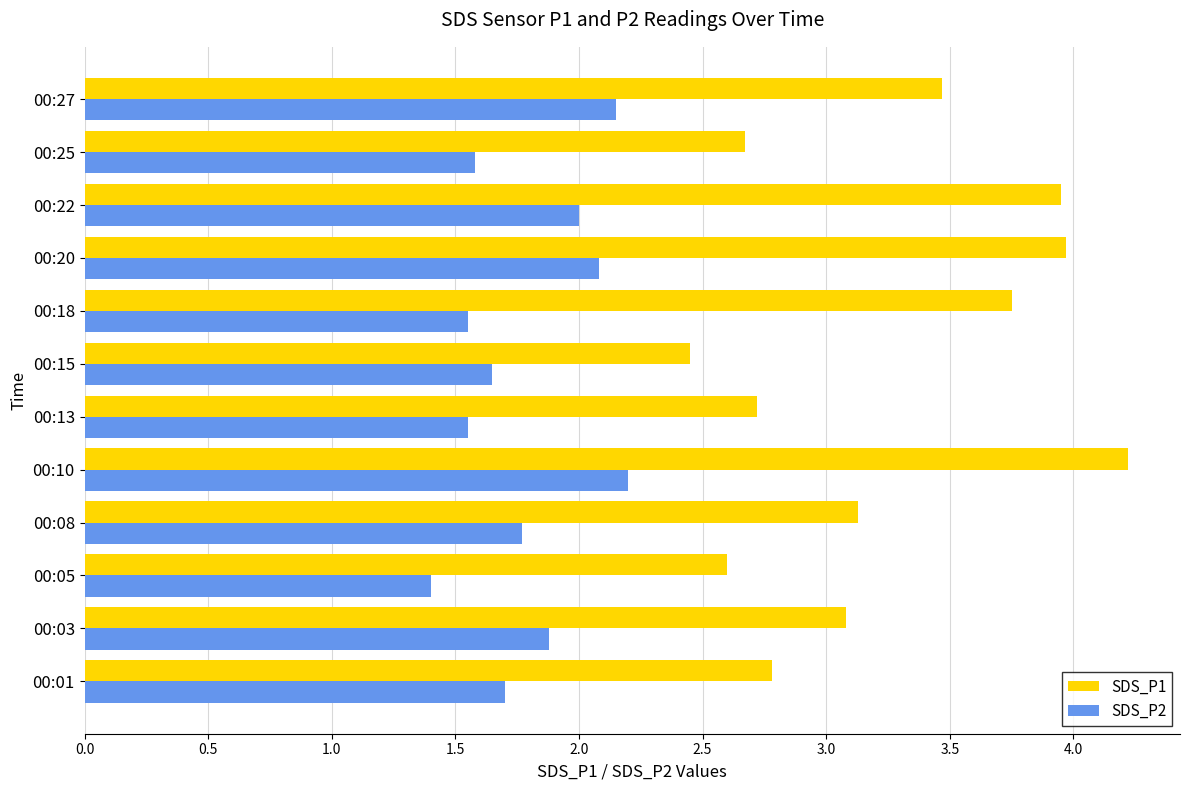

What is the approximate value of SDS_P1 at 00:25?

2.7